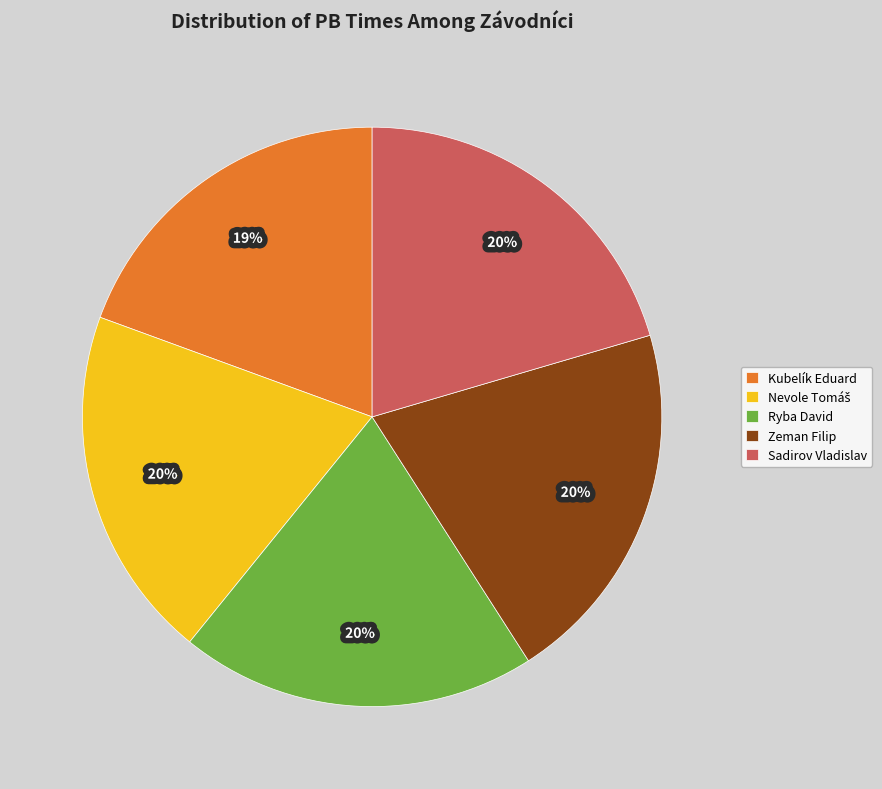

Is it true that Kubelík Eduard is 7% of the pie?

False